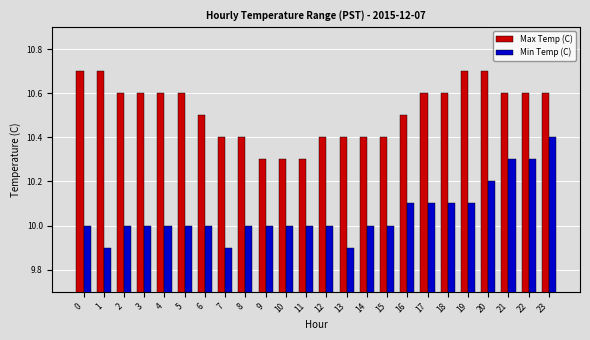

What is the difference between the highest and lowest values at 6?

0.5